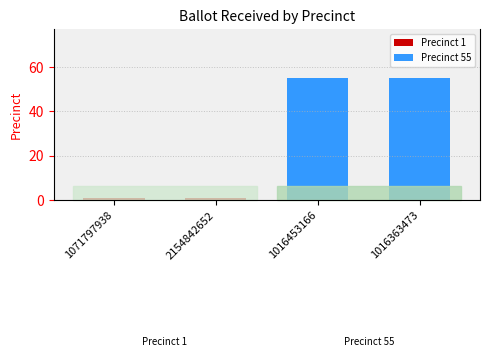

What is the average value?

28